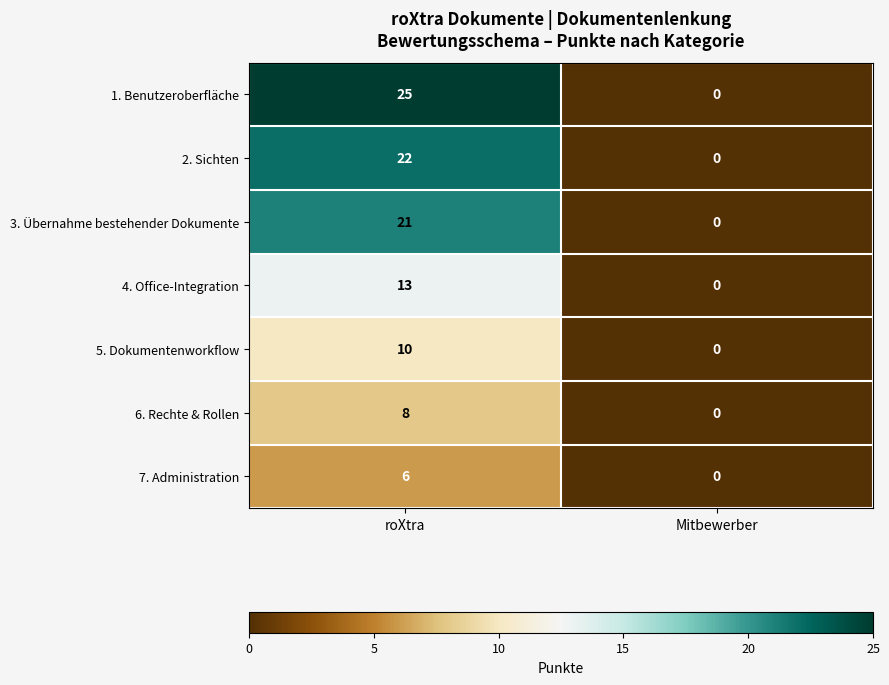

At which category is the sum across all series the highest?

roXtra